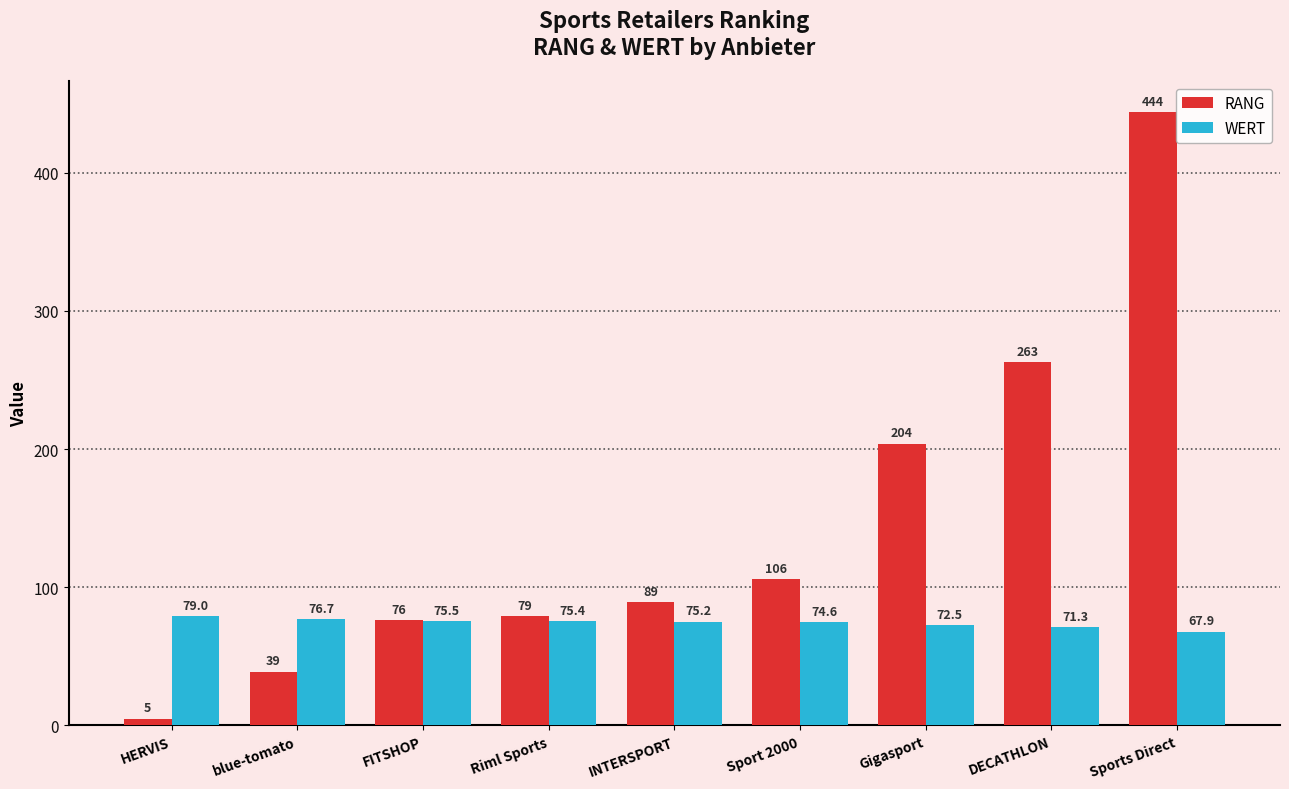

Rank the series by their average value, from highest to lowest.

RANG, WERT